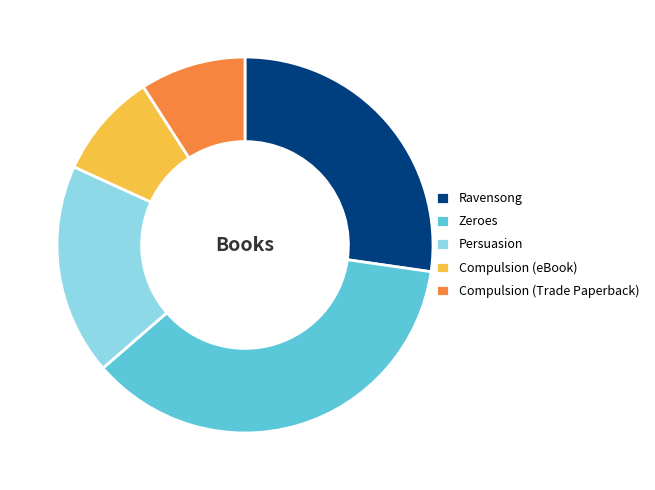

Is it true that Ravensong is 20% of the pie?

False